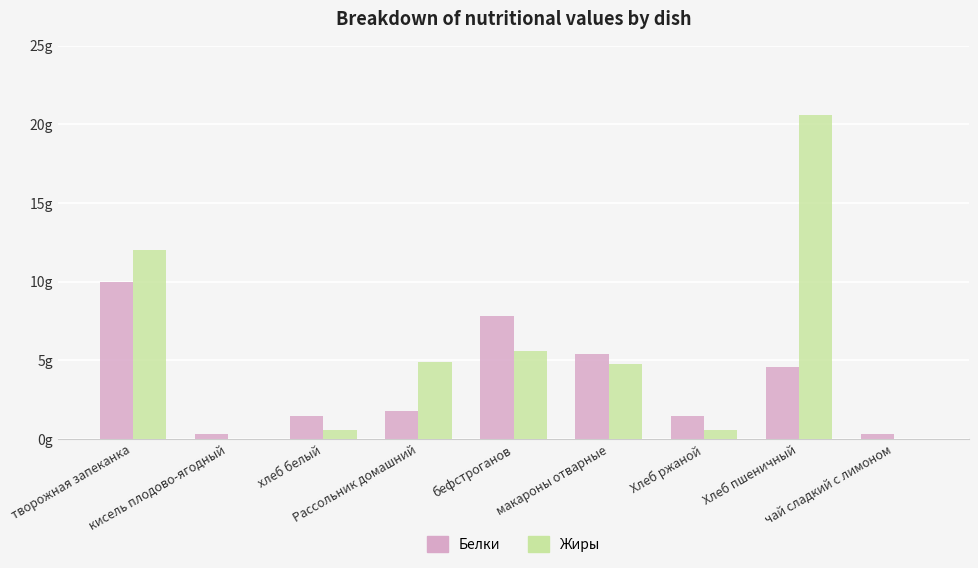

What are all the series names shown in the legend?

Белки, Жиры